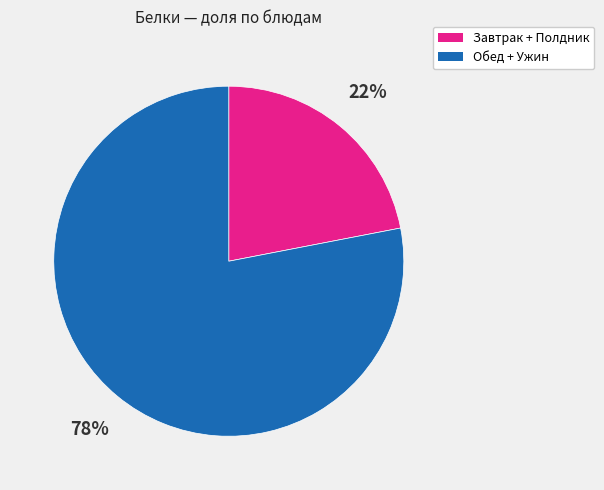

To the nearest percent, what is the difference between the largest and smallest slice percentages?

56%